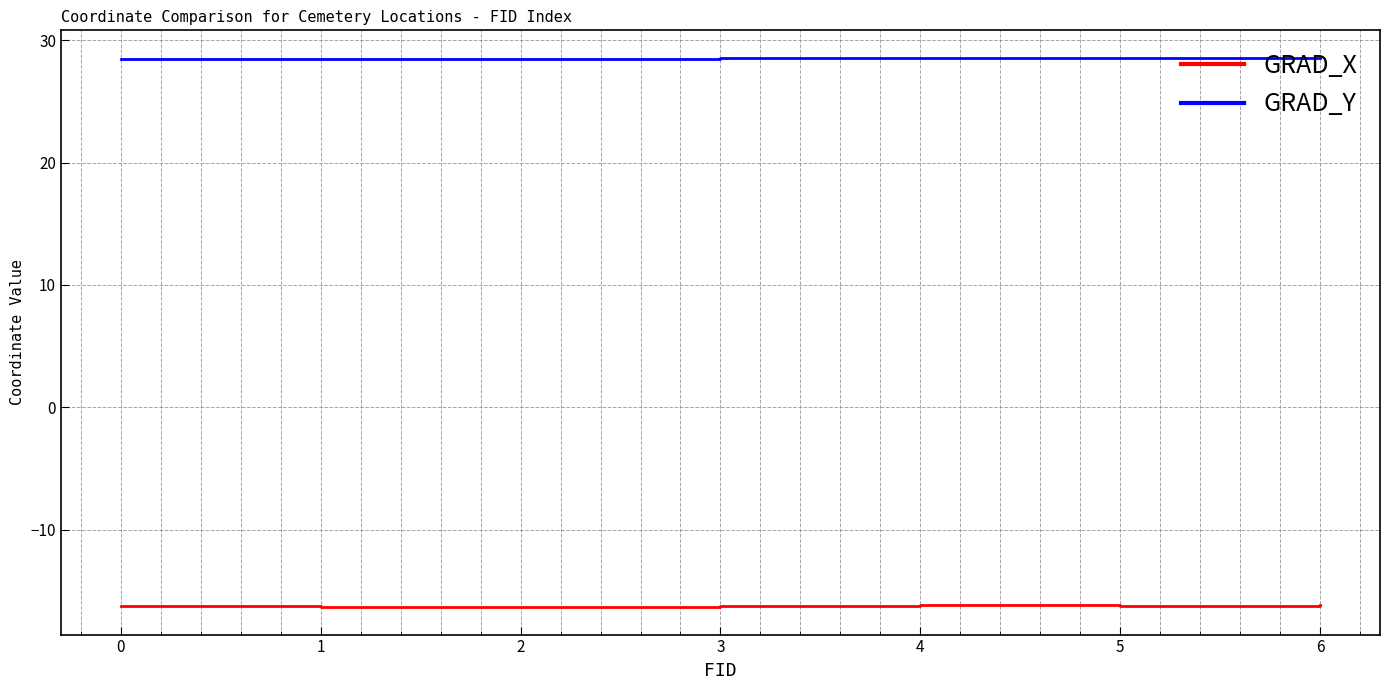

True or false: GRAD_X and GRAD_Y cross at least once.

False